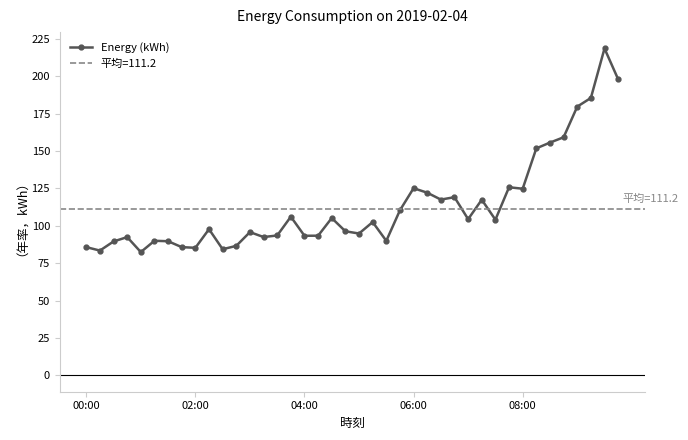

At which label is the value closest to 150?

33